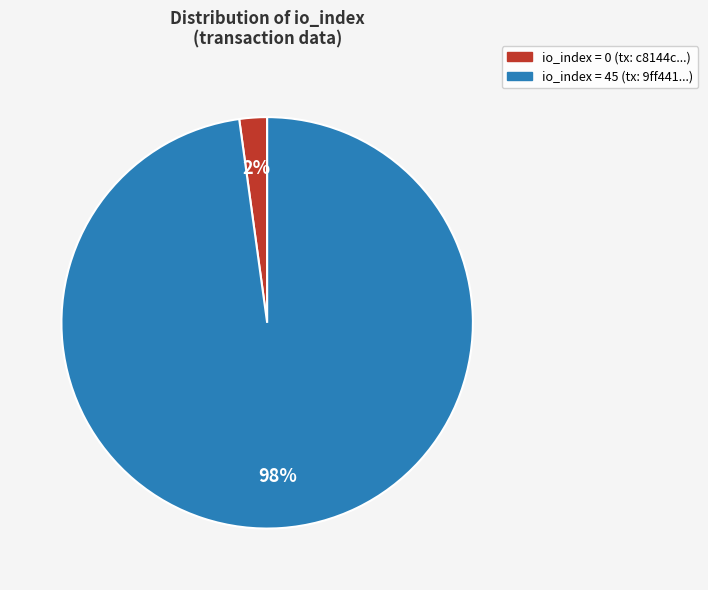

Do io_index = 45 (tx: 9ff441...) and io_index = 0 (tx: c8144c...) together represent more than half of the pie?

Yes